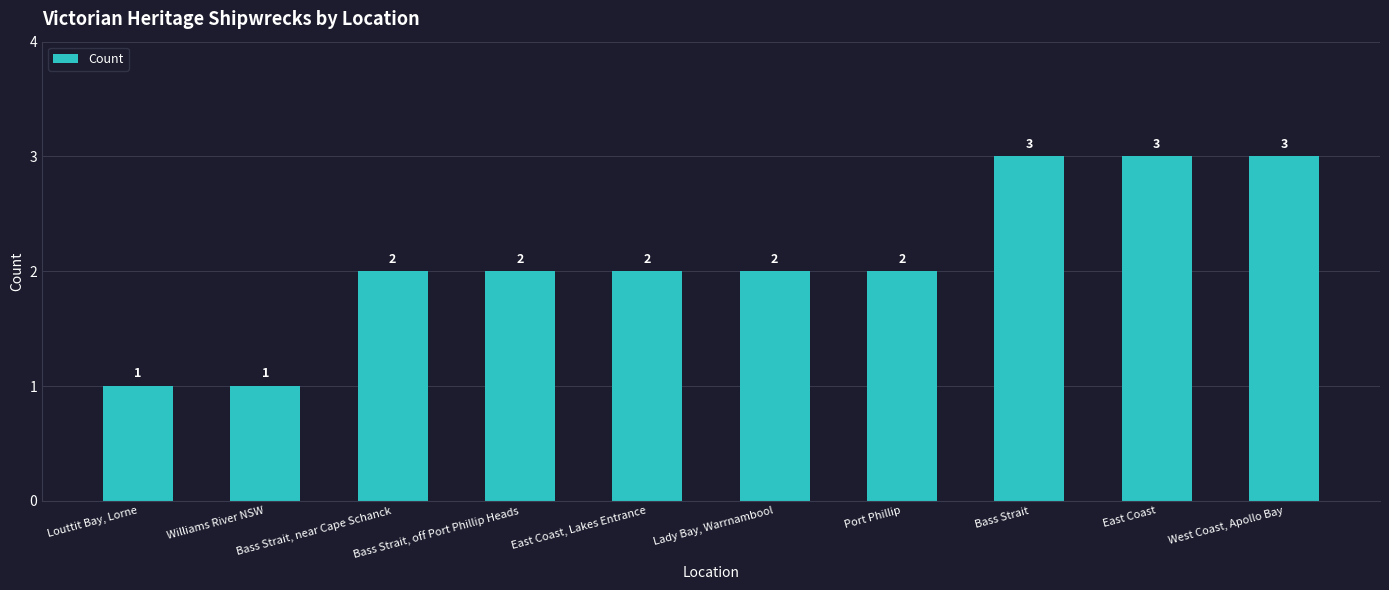

What is the smallest value displayed?

1